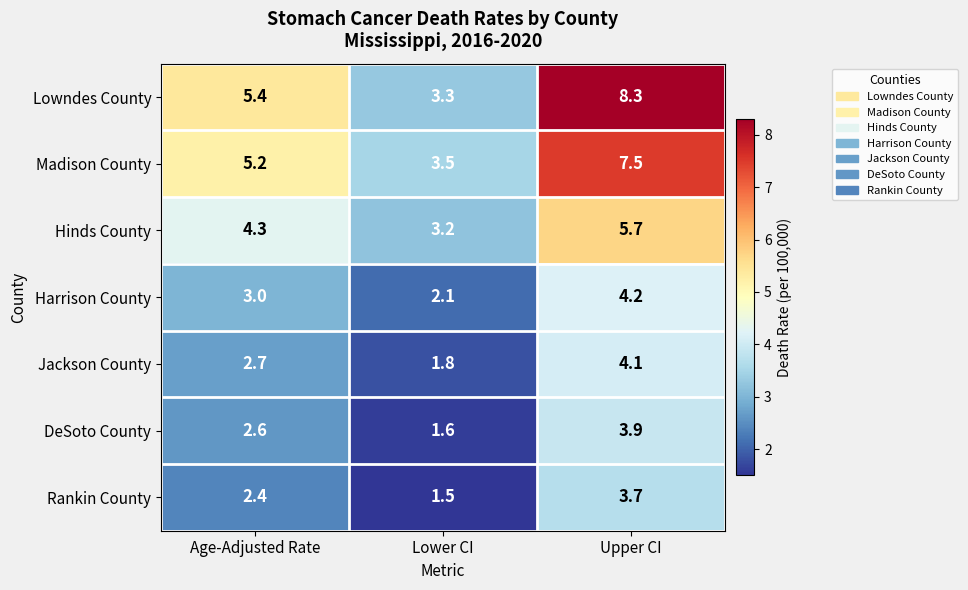

At Upper CI, list the series in order from largest to smallest.

Lowndes County, Madison County, Hinds County, Harrison County, Jackson County, DeSoto County, Rankin County